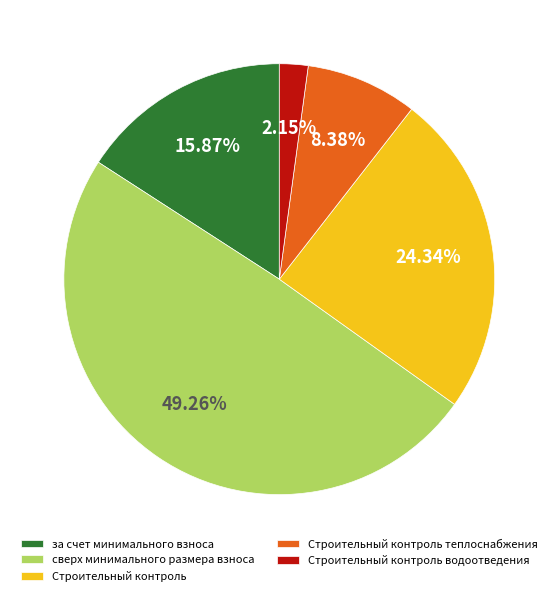

Between сверх минимального размера взноса and Строительный контроль, which is larger?

сверх минимального размера взноса